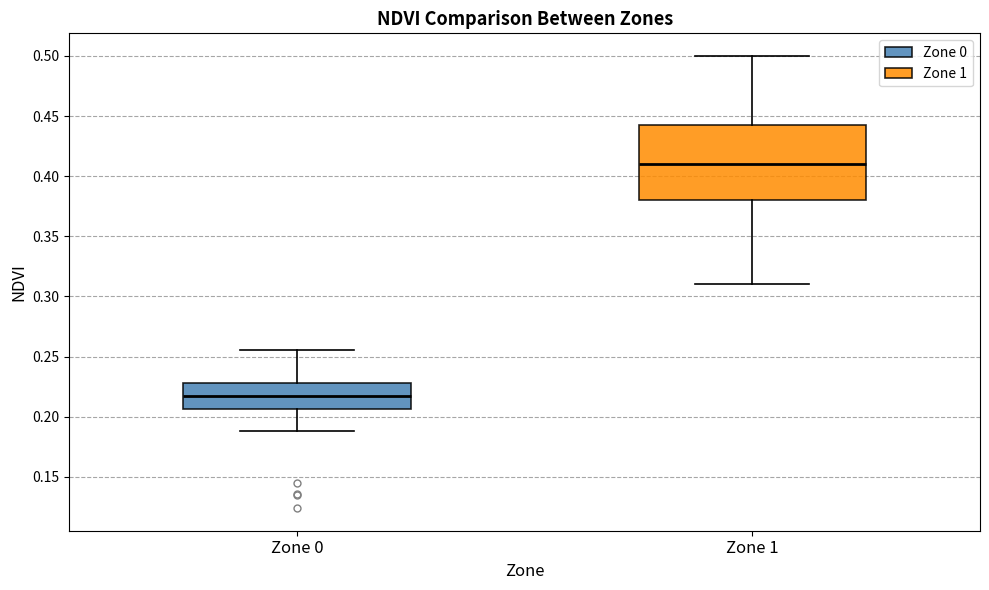

Reading left to right, read every box against the y-axis: the position of its median line, the range the box covers, and the ends of its whiskers. The values are not printed on the chart, so give them approximately, as read against the axis.

Zone 0: median 0.215, box 0.205 to 0.230, whiskers 0.190 to 0.255
Zone 1: median 0.410, box 0.380 to 0.445, whiskers 0.310 to 0.500